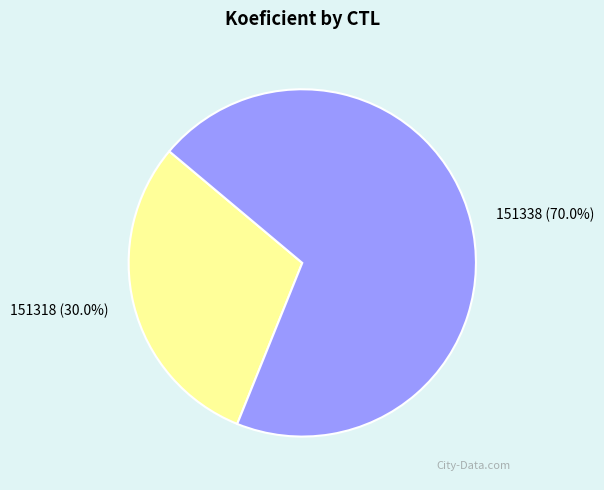

How many slices are in this pie chart?

2